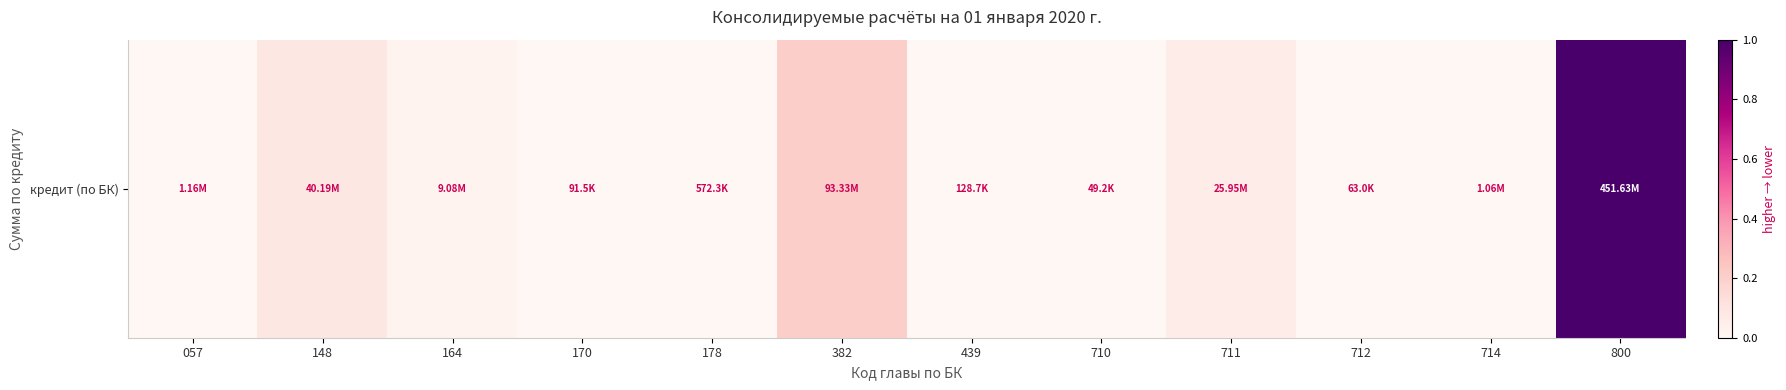

Which has a higher value, 710 or 170?

170